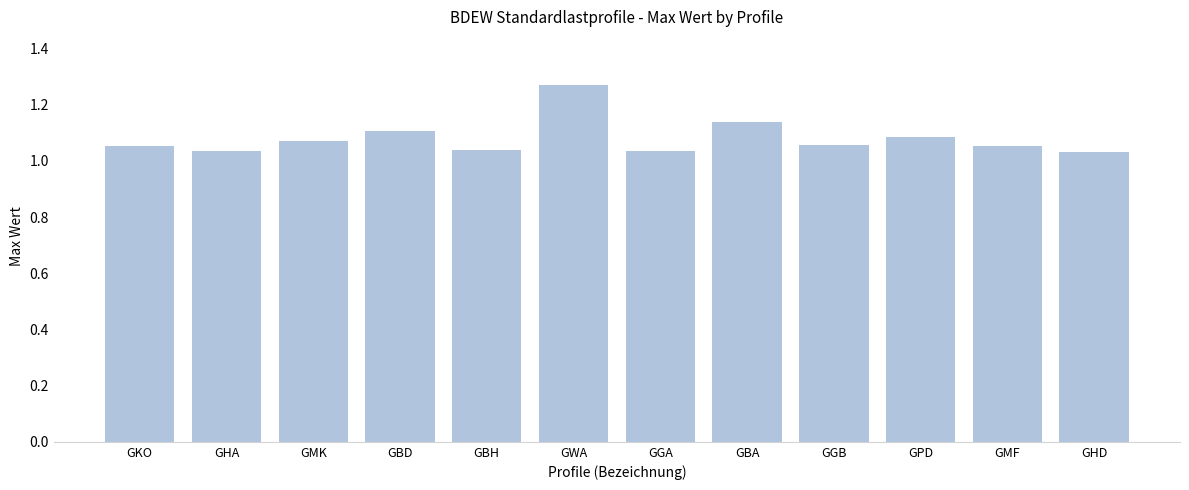

Does the chart contain stacked bars?

No